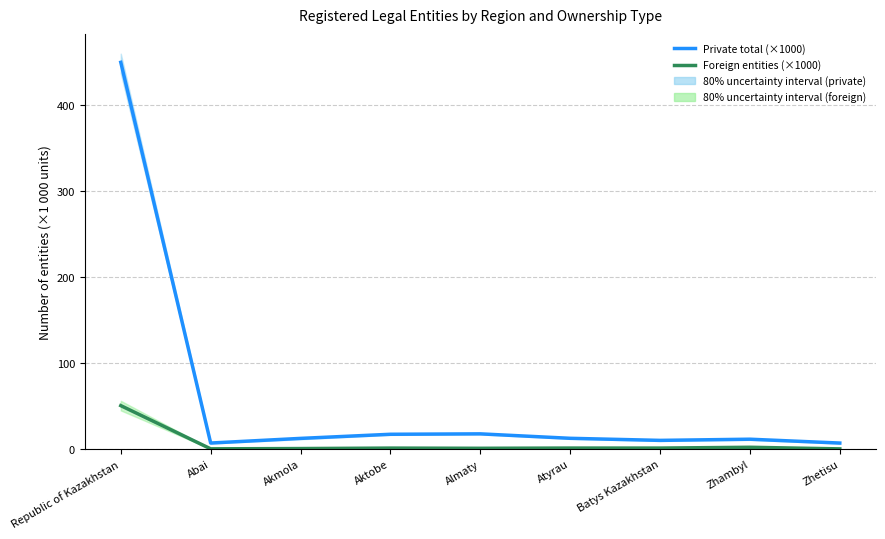

True or false: Private total (×1000) and Foreign entities (×1000) cross at least once.

False